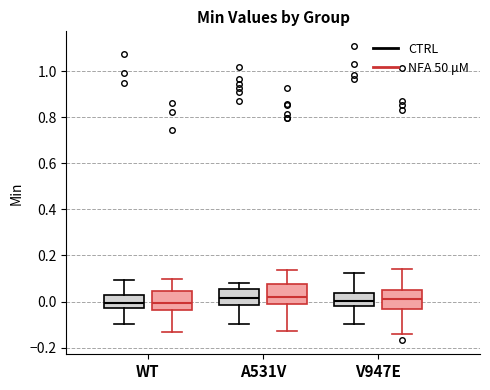

Reading left to right, transcribe this box plot: for each box, give where its median line is, the range the box spans, and where its two whiskers end, as read against the y-axis. The values are not printed on the chart, so give them approximately, as read against the axis.

WT (CTRL): median 0.00, box -0.04 to 0.02, whiskers -0.10 to 0.10
WT (NFA 50 μM): median 0.00, box -0.04 to 0.04, whiskers -0.14 to 0.10
A531V (CTRL): median 0.02, box -0.02 to 0.06, whiskers -0.10 to 0.08
A531V (NFA 50 μM): median 0.02, box 0.00 to 0.08, whiskers -0.12 to 0.14
V947E (CTRL): median 0.00, box -0.02 to 0.04, whiskers -0.10 to 0.12
V947E (NFA 50 μM): median 0.02, box -0.04 to 0.04, whiskers -0.14 to 0.14